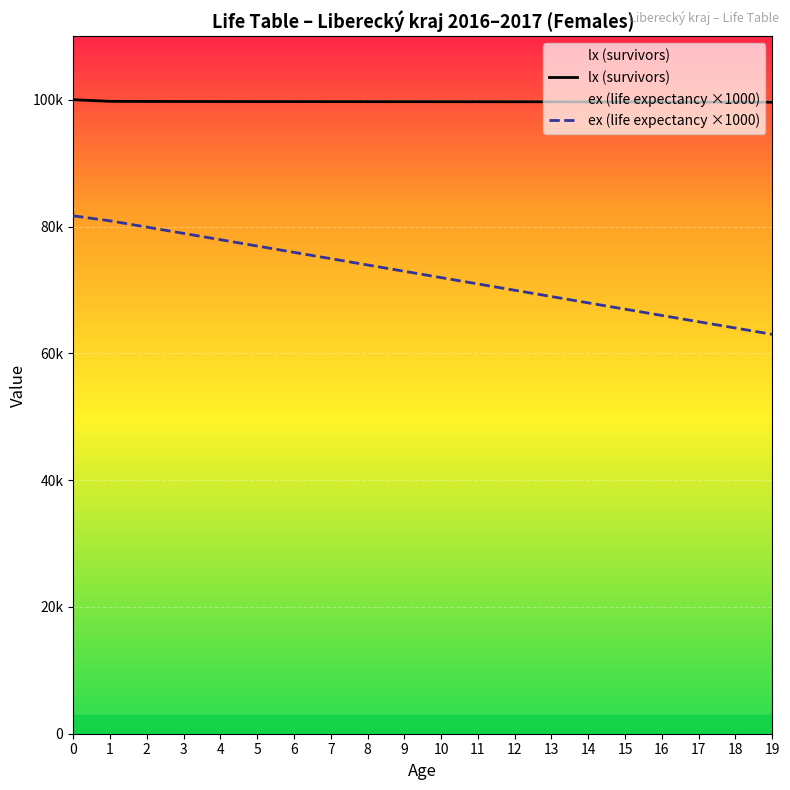

How many data points in ex (life expectancy ×1000) are less than 72937?

10